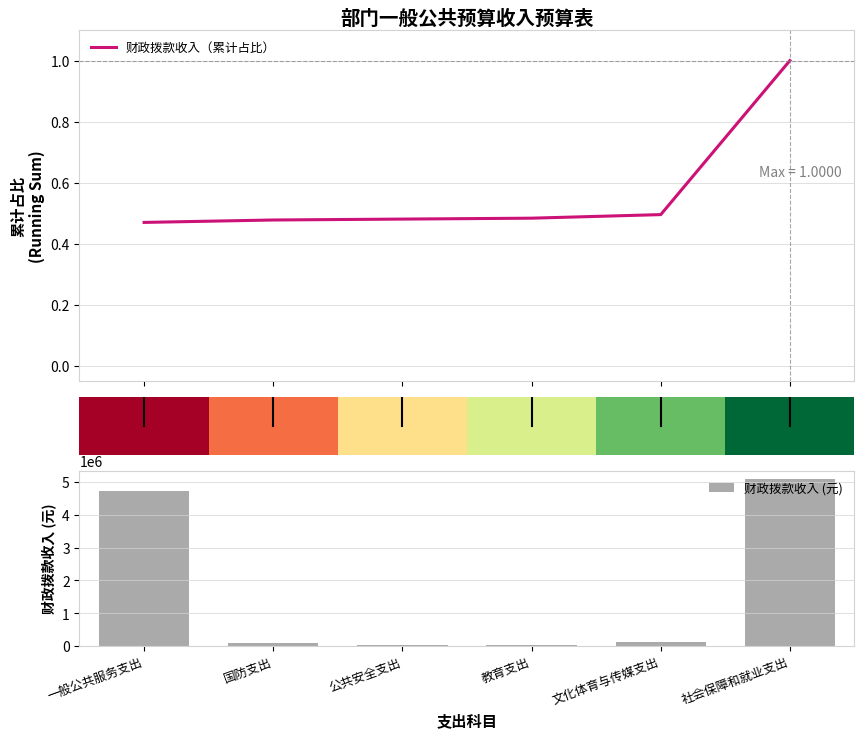

What is the average value of the 财政拨款收入 (元) series?

1682339.8